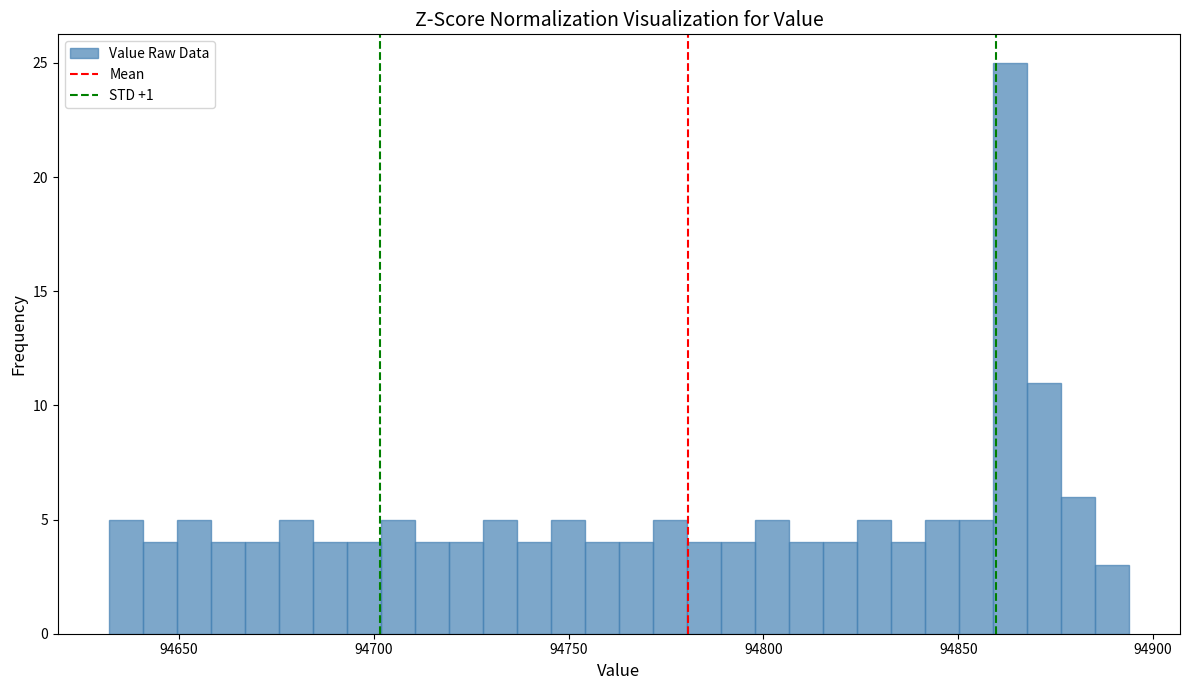

Read against the x-axis, roughly where is the centre of the tallest bar?

94865